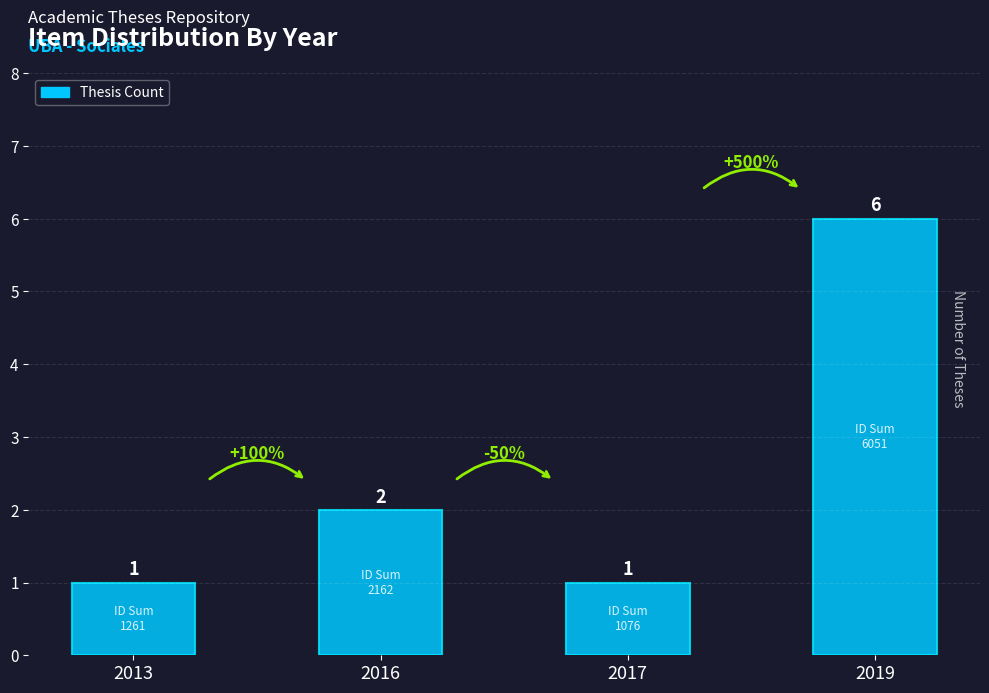

Between 2019 and 2017, which is larger?

2019